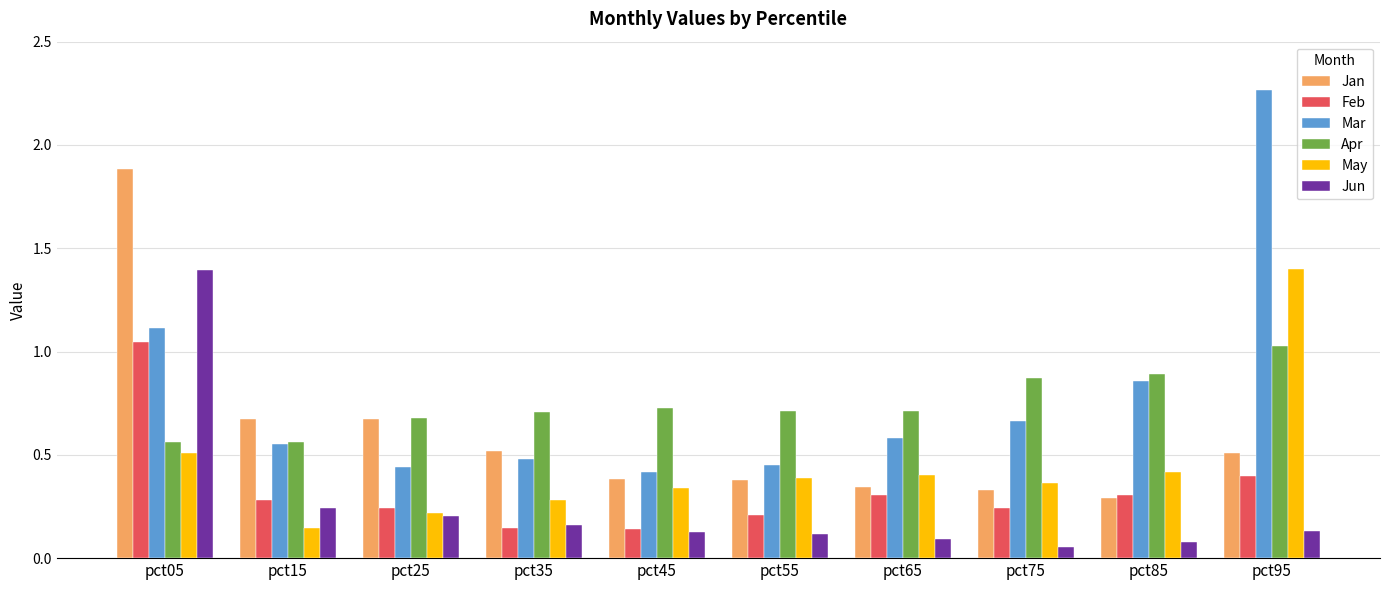

Which series has the largest range (max minus min)?

Mar